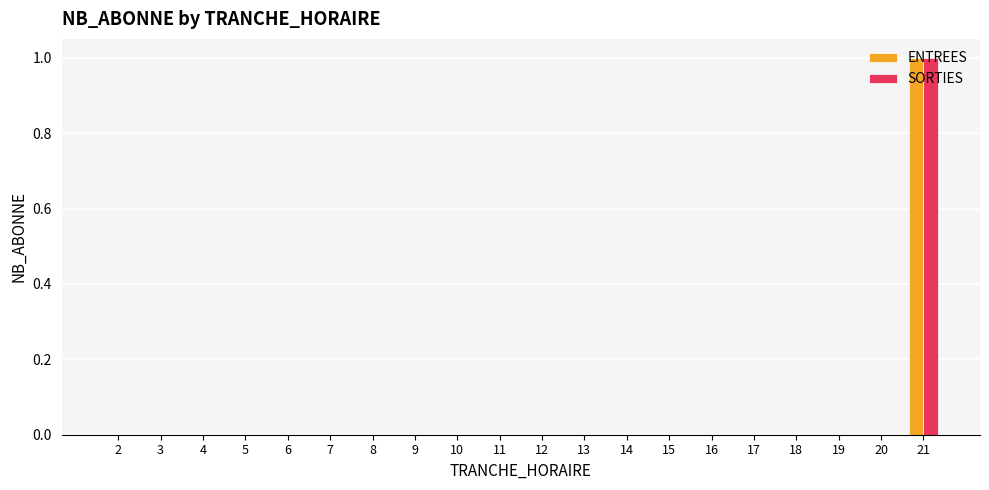

Which category has the highest value across all series?

21